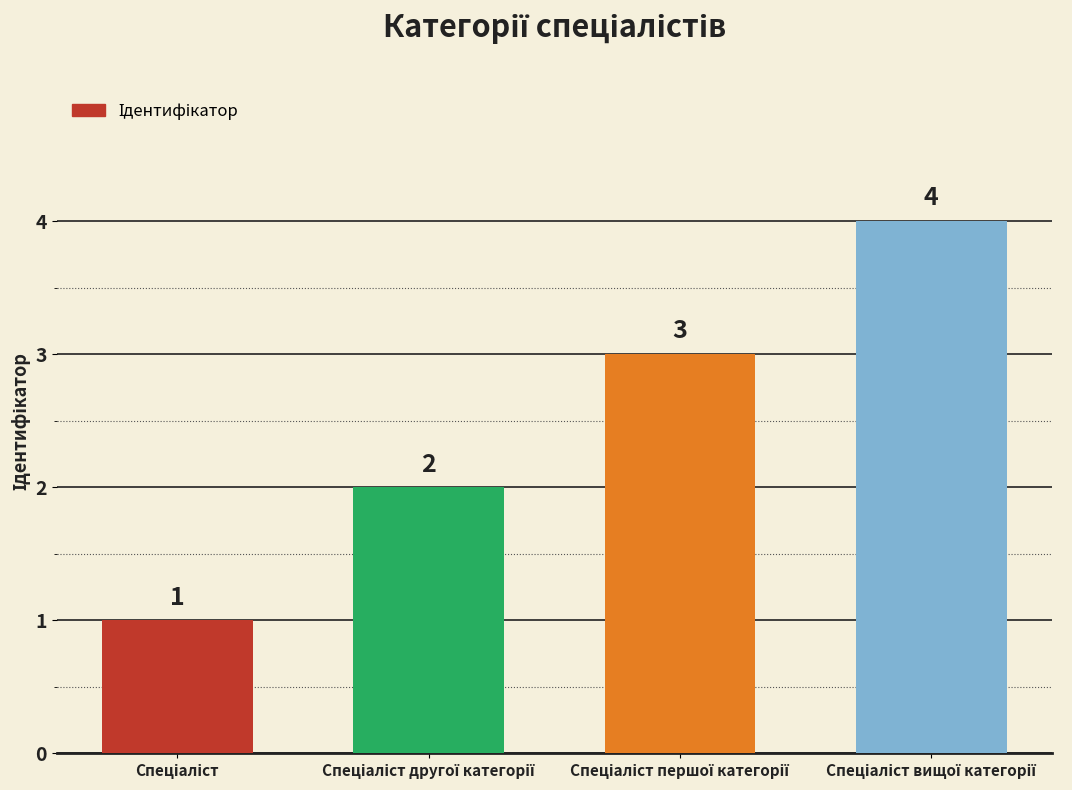

What is the value of the 4th bar from the left?

4